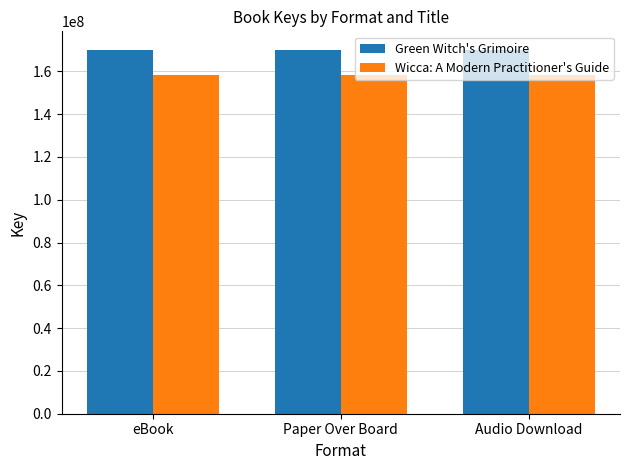

True or false: Wicca: A Modern Practitioner's Guide has a value of 158436068 at Paper Over Board.

True